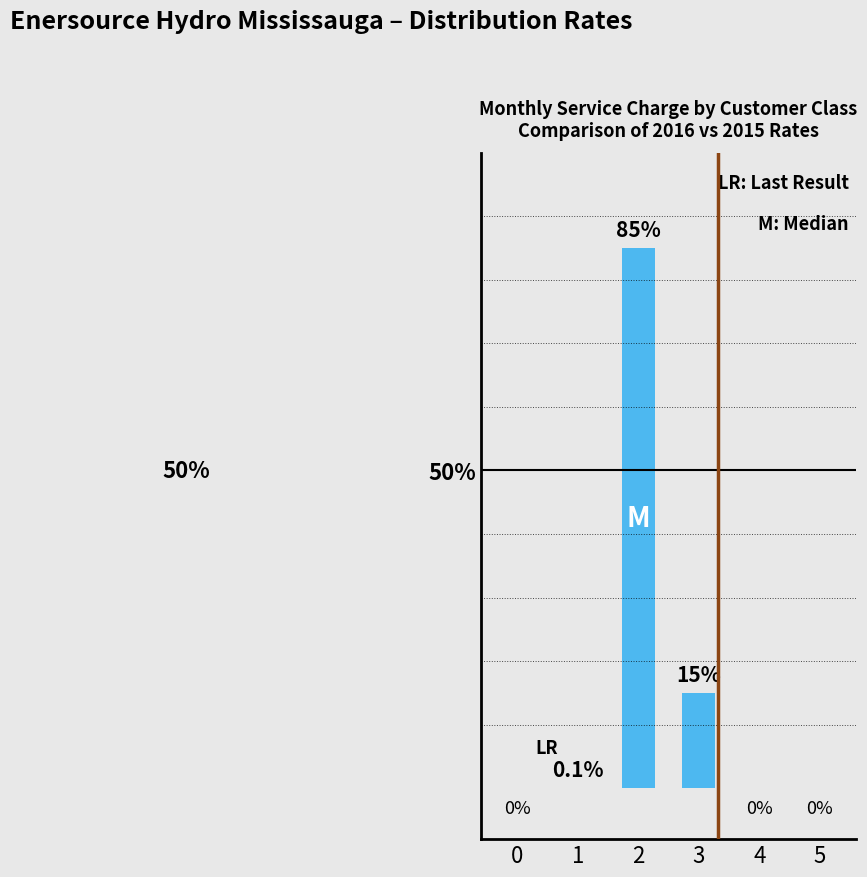

What is the sum of all values?

100.1